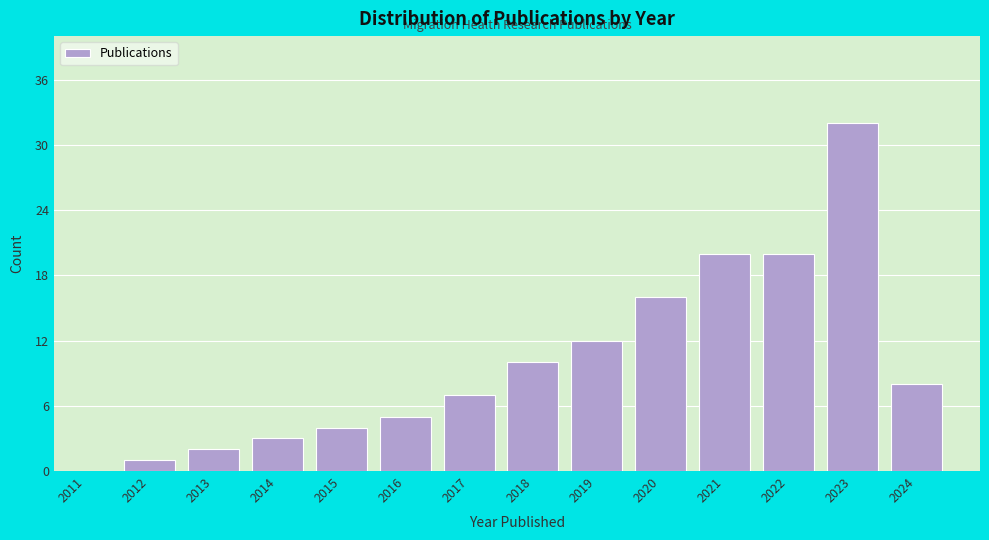

Reading right to left, what are all the values shown in this chart?

2024=8	2023=32	2022=20	2021=20	2020=16	2019=12	2018=10	2017=7	2016=5	2015=4	2014=3	2013=2	2012=1	2011=0